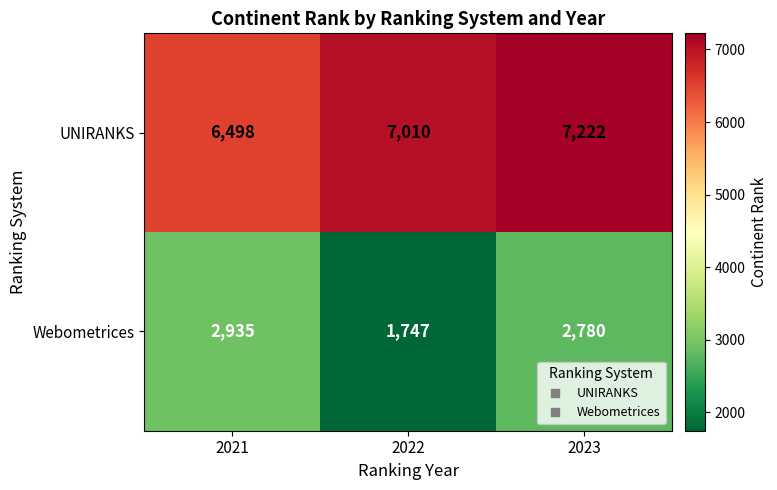

How many distinct data groups are displayed?

2